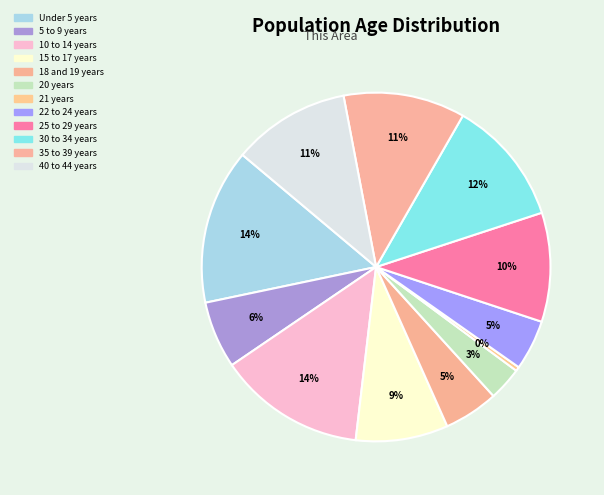

To the nearest percent, what is the difference between the largest and smallest slice percentages?

14%